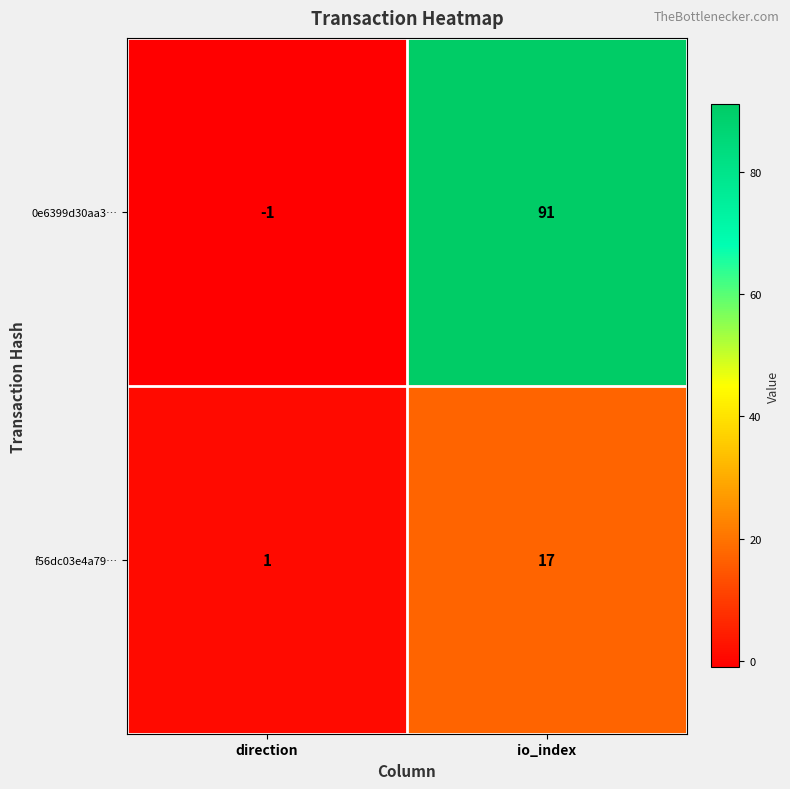

What is the spread (max minus min) of values at direction?

2